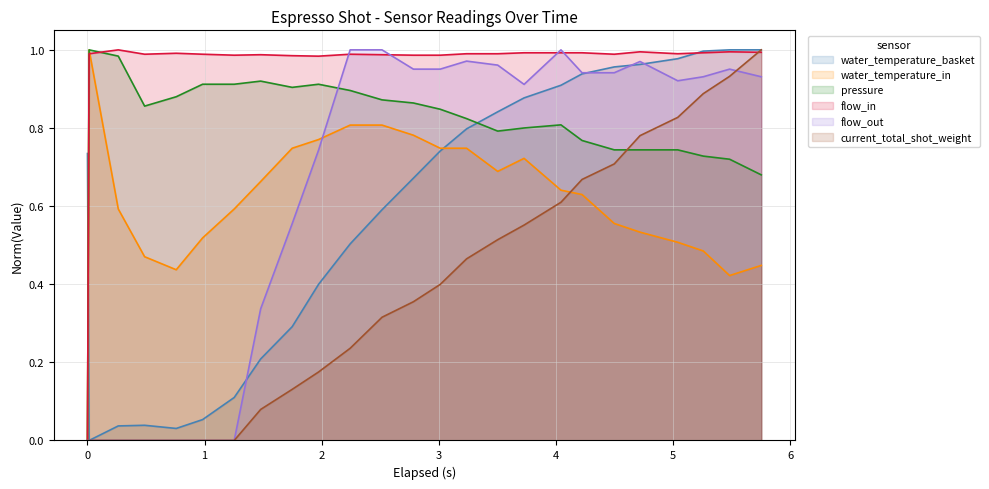

How many lines are shown in the chart?

6